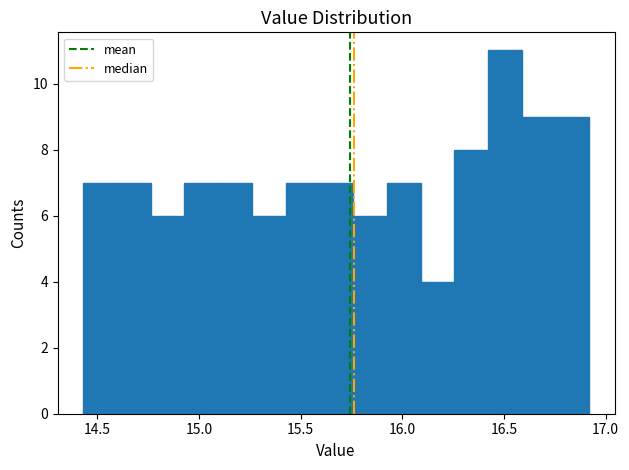

Read against the x-axis, roughly where is the centre of the tallest bar?

16.50